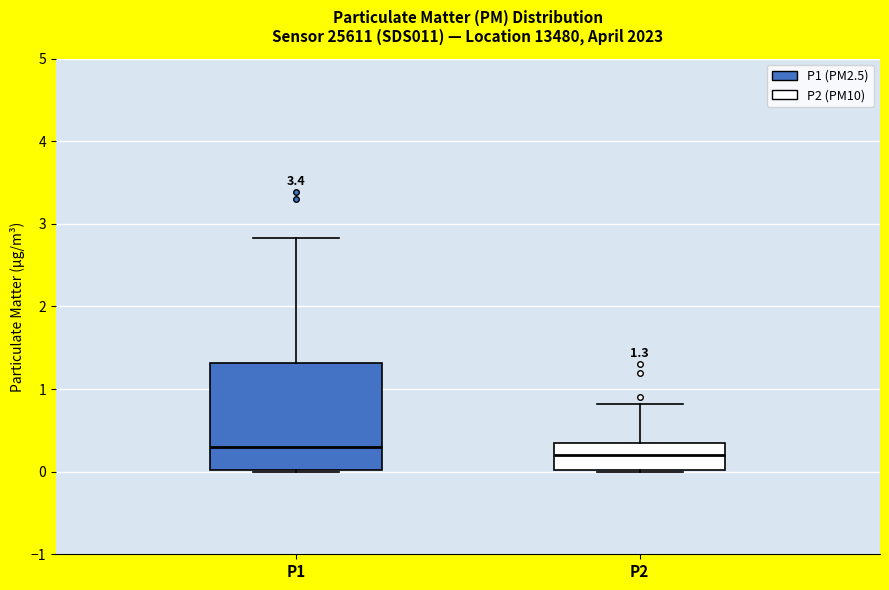

Which box is the tallest, from its lower edge to its upper edge?

P1